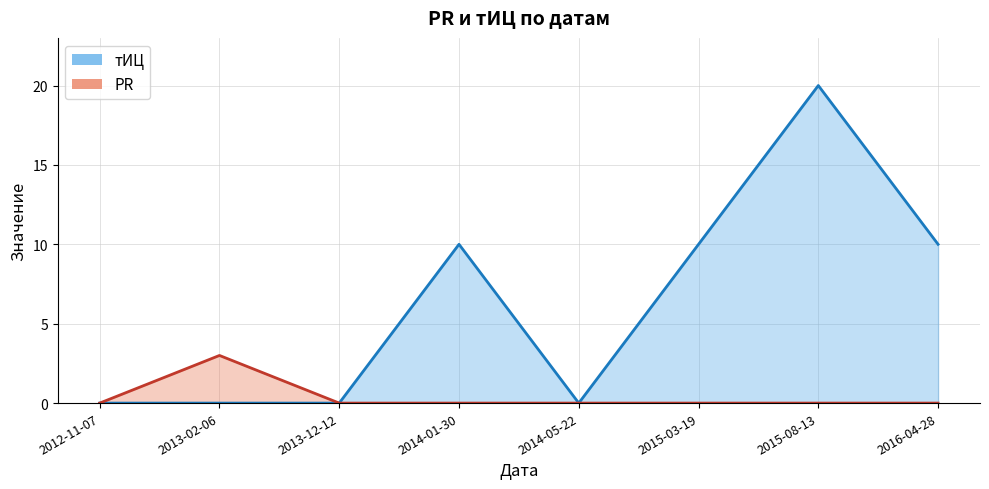

Reading left to right, transcribe all the data shown in this chart.

тИЦ: 0	0	0	10	0	10	20	10
PR: 0	3	0	0	0	0	0	0